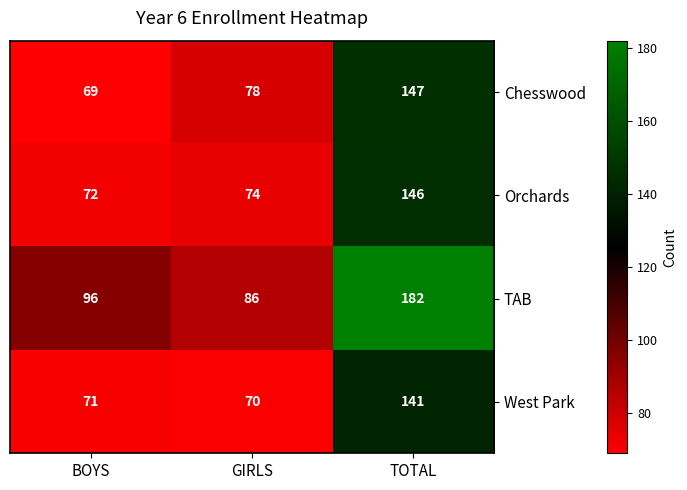

List the series in order of their peak value, lowest first.

West Park, Orchards, Chesswood, TAB